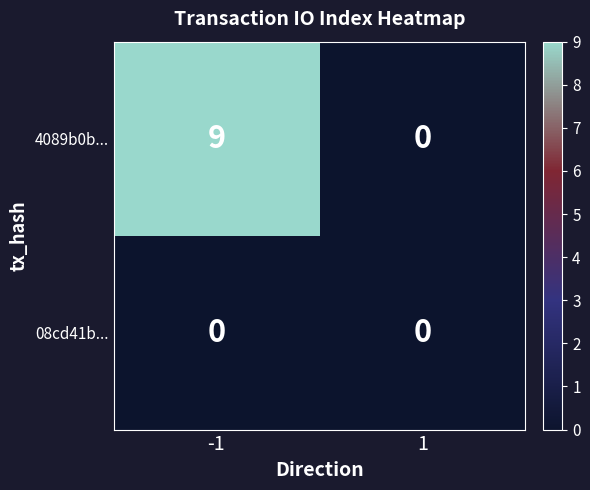

List the series in order of their peak value, lowest first.

08cd41b..., 4089b0b...